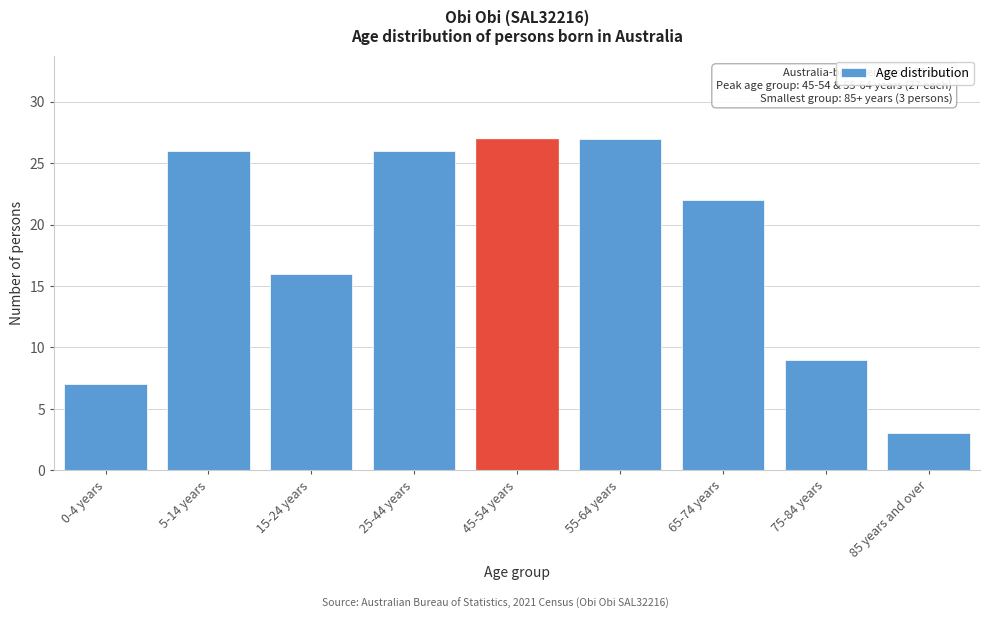

Reading left to right, list all the values displayed in this chart.

7	26	16	26	27	27	22	9	3